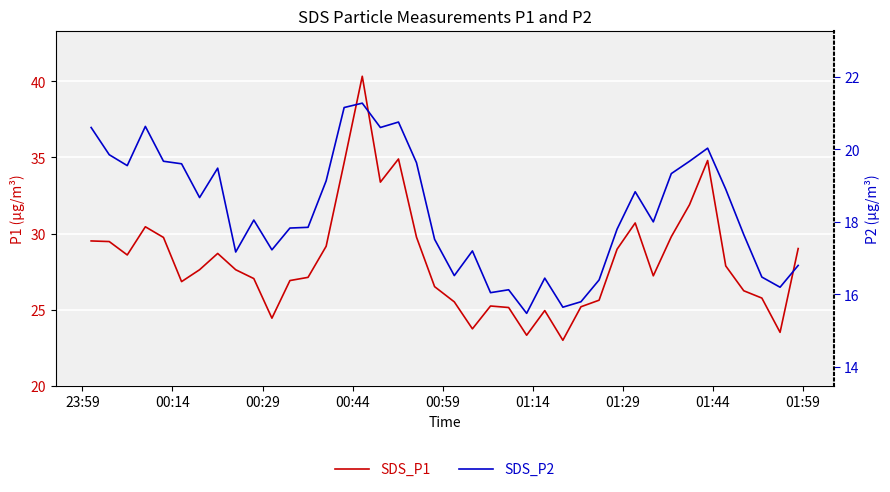

List the series in order of their peak value, highest first.

SDS_P1, SDS_P2